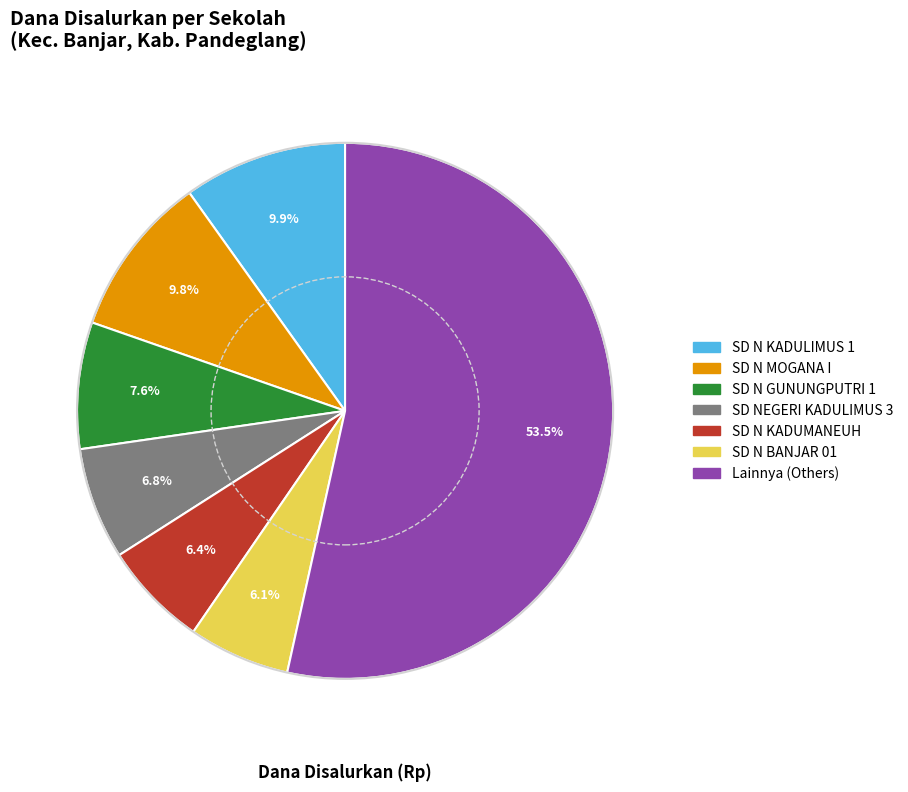

Is there any slice that represents more than half of the pie?

Yes